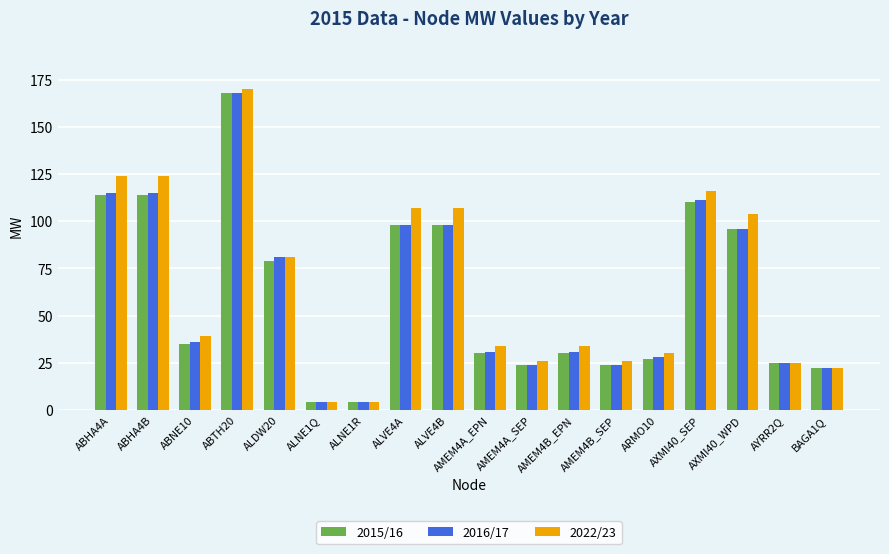

At how many categories does at least one series exceed 146?

1